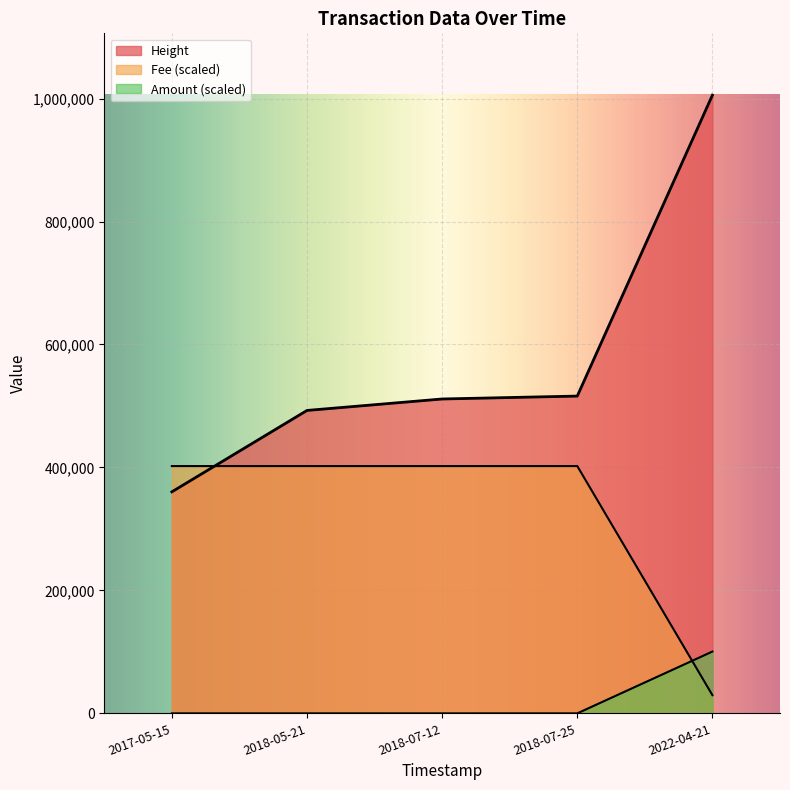

True or false: Height has a value of 1005560.0 at 2022-04-21.

True